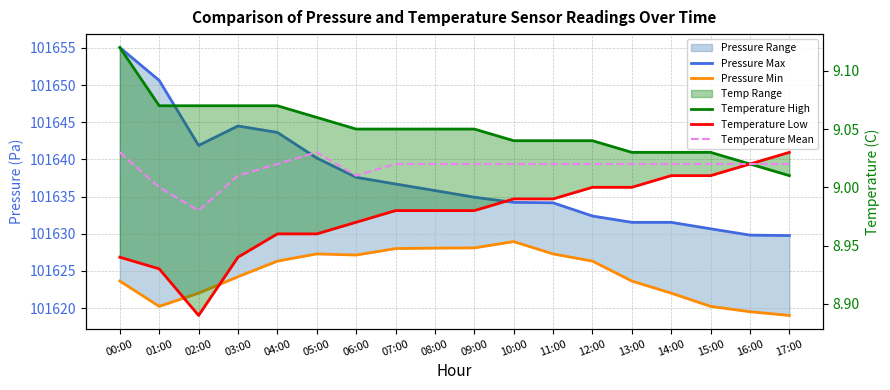

How many interior local peaks does the Pressure Max series have?

1